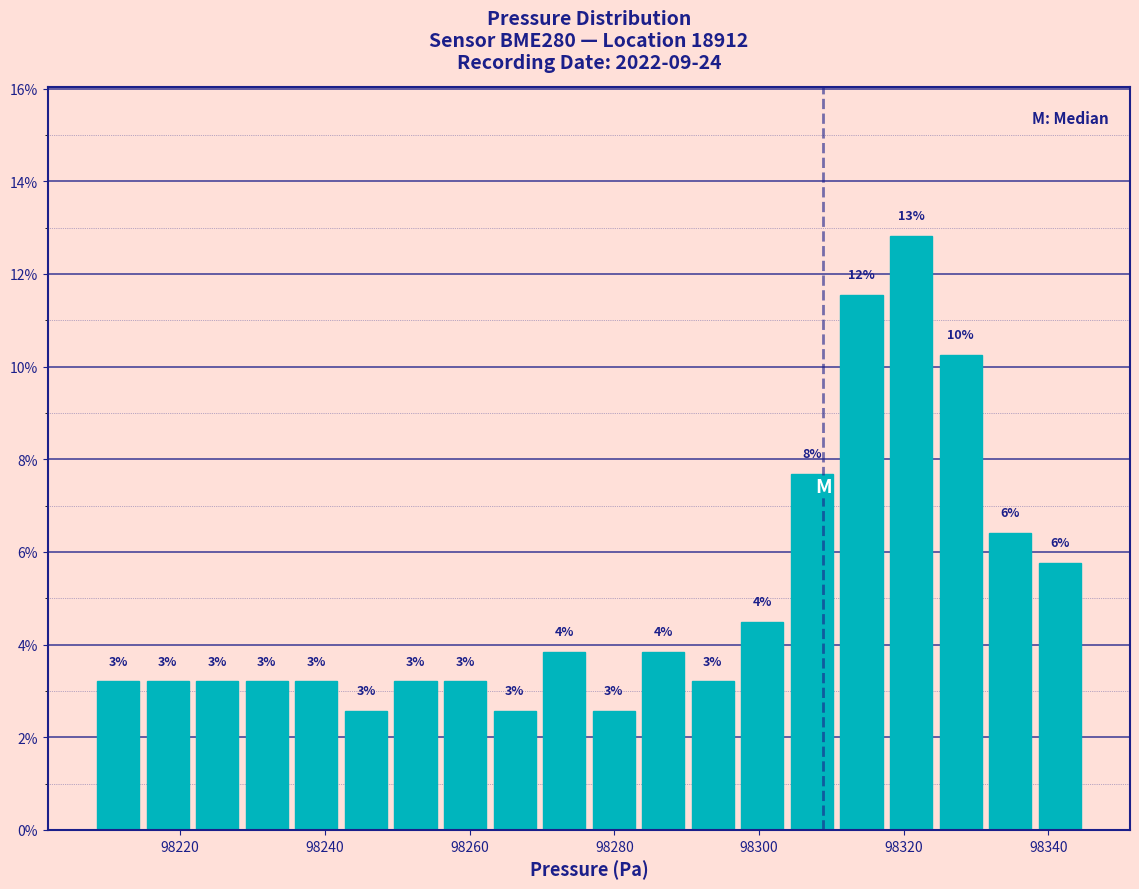

Around what value on the x-axis is the tallest bar? Give the approximate position of its centre, as read against the axis.

98322